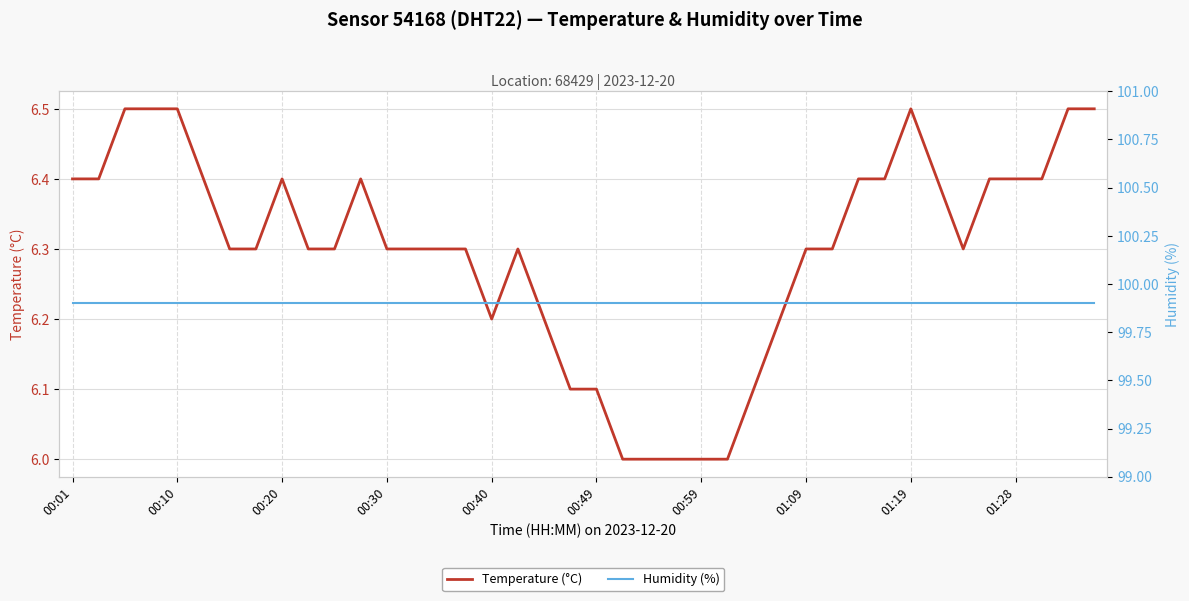

Rank the series by their maximum value, from highest to lowest.

Humidity (%), Temperature (°C)